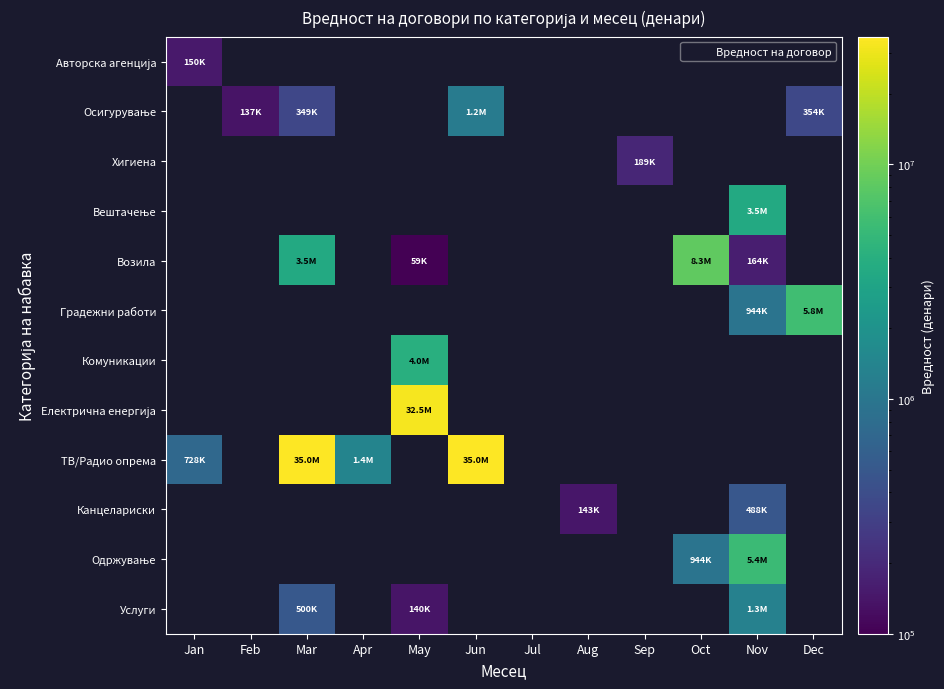

Is the value of Електрична енергија at Aug greater than the value of Осигурување at Jan?

No